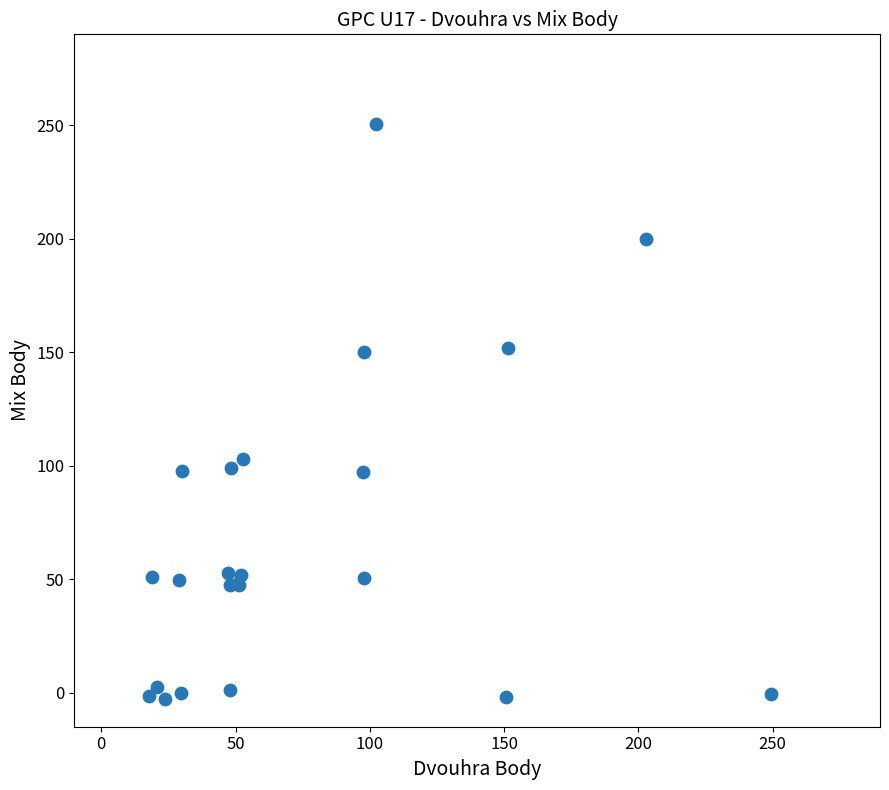

What Y value in the scatter plot is closest to 123?

102.8